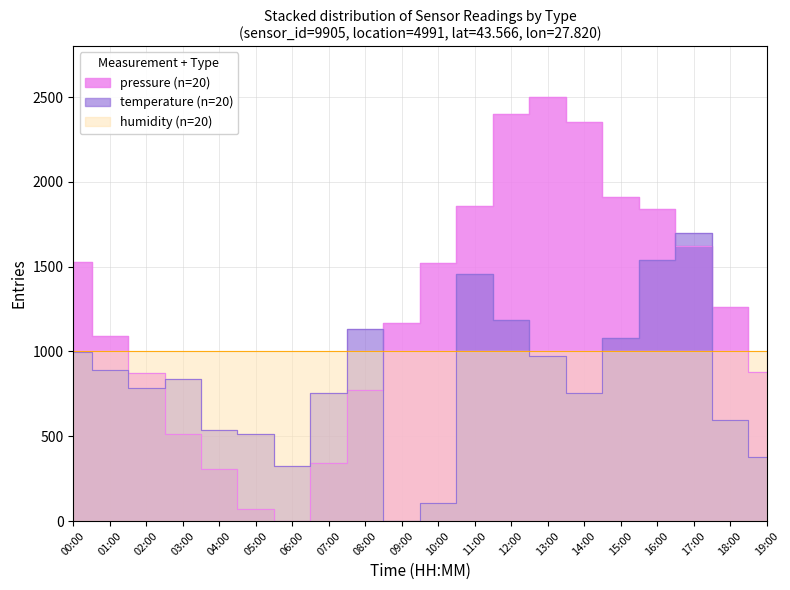

Which series ends up on top after the final intersection of temperature and pressure?

pressure